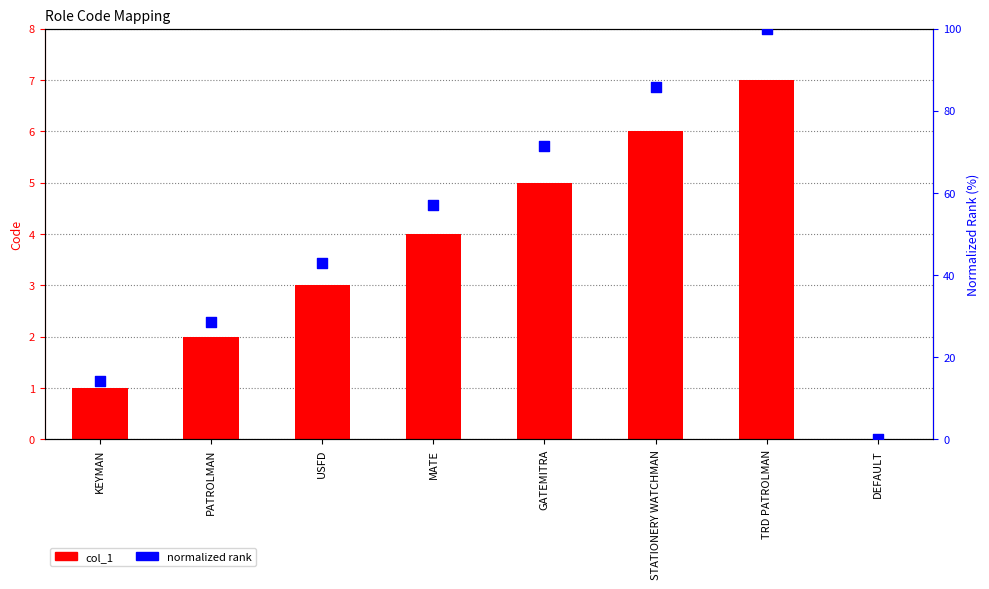

Which series has the widest spread of Y values?

normalized rank